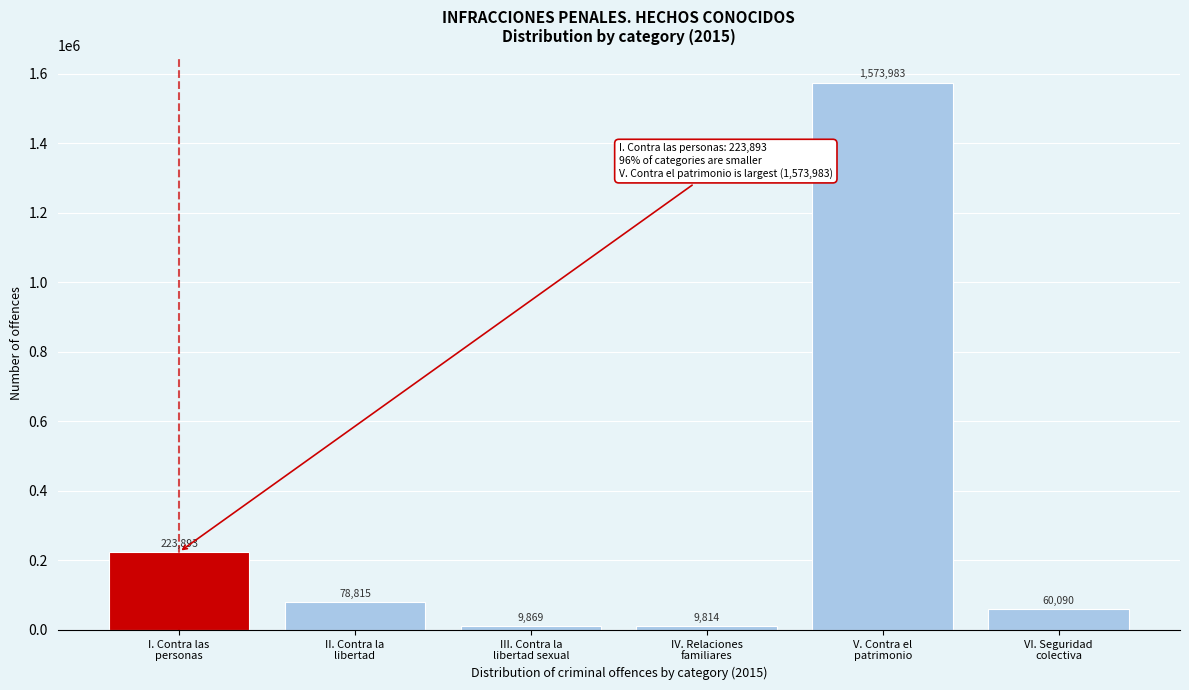

Reading left to right, extract all data points from this chart.

223893	78815	9869	9814	1573983	60090